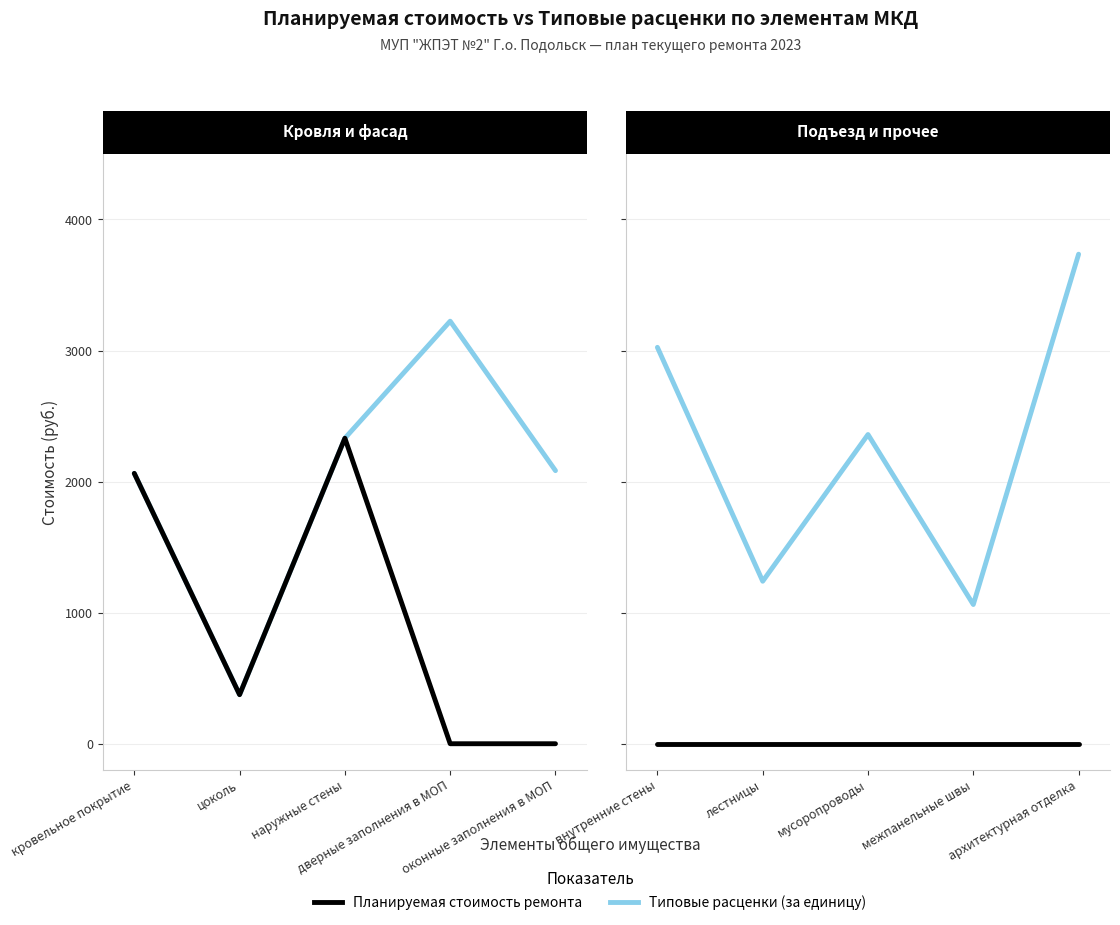

List the series in order of their peak value, lowest first.

Планируемая стоимость ремонта, Типовые расценки (за единицу)